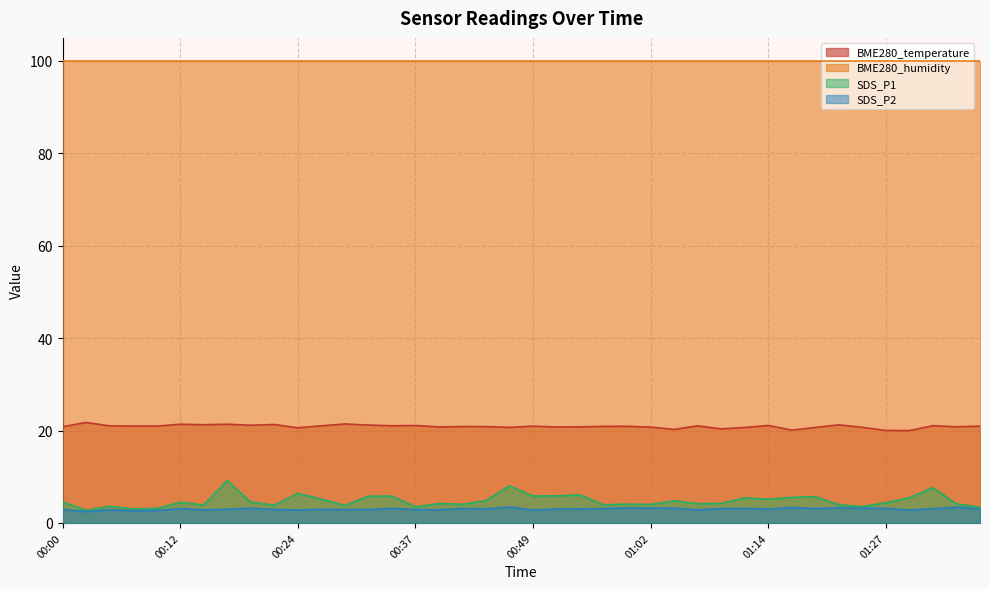

At which label does SDS_P1 reach its peak?

00:17